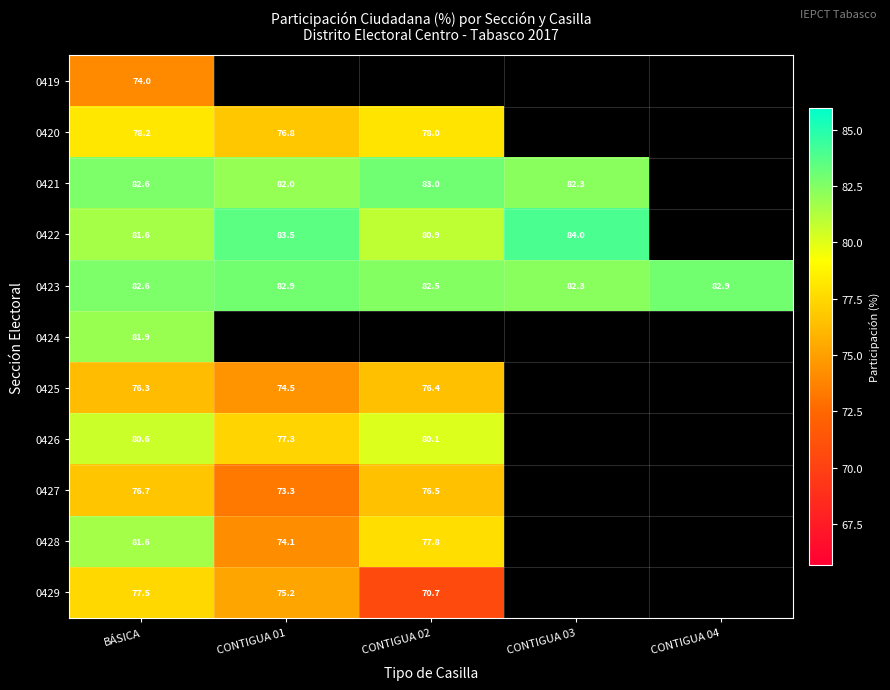

Is it true that 0423 equals 82.3 at CONTIGUA 03?

True